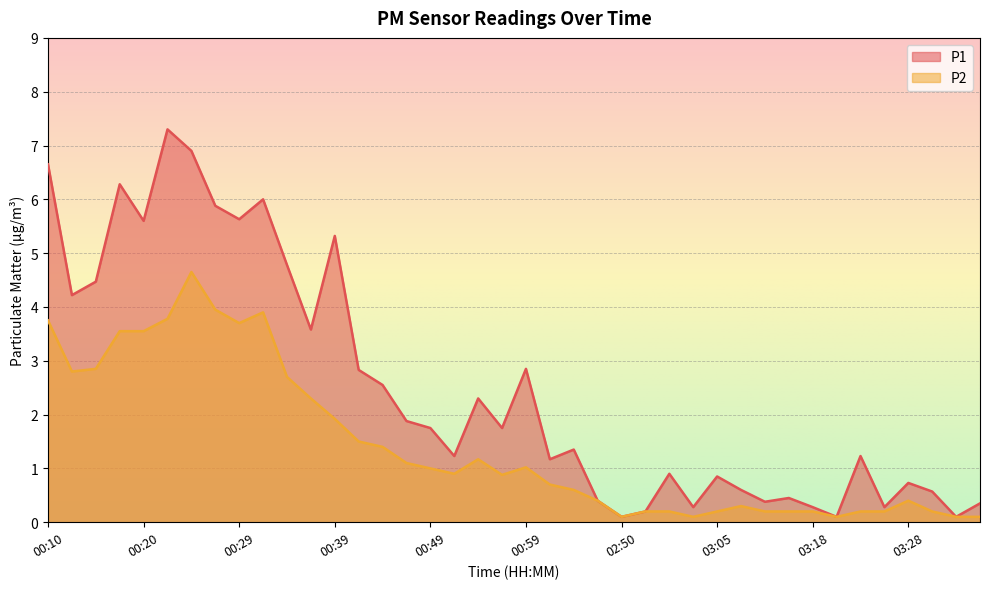

The value of P2 at 01:04 is 0.3. True or false?

False